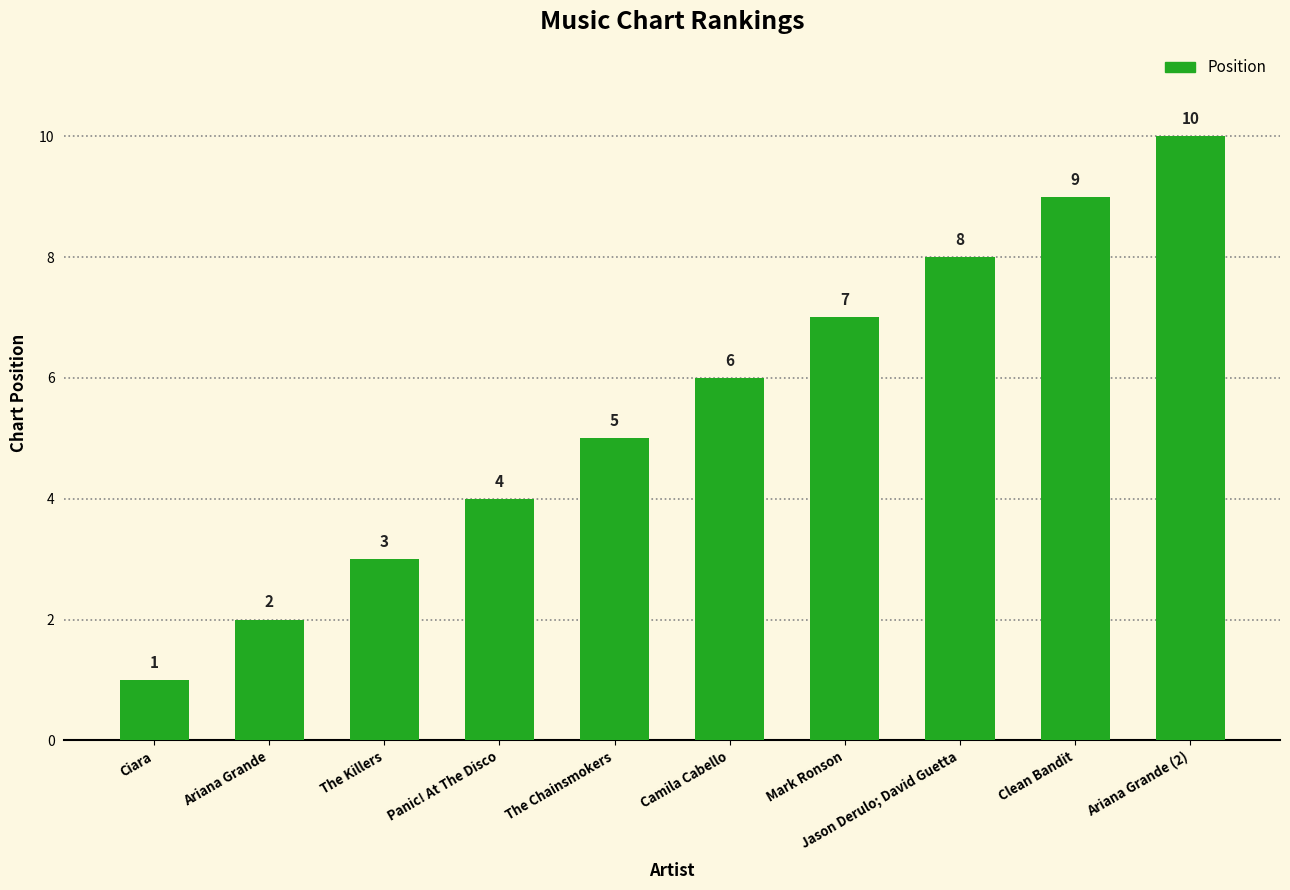

Reading left to right, what are all the values shown in this chart?

1	2	3	4	5	6	7	8	9	10